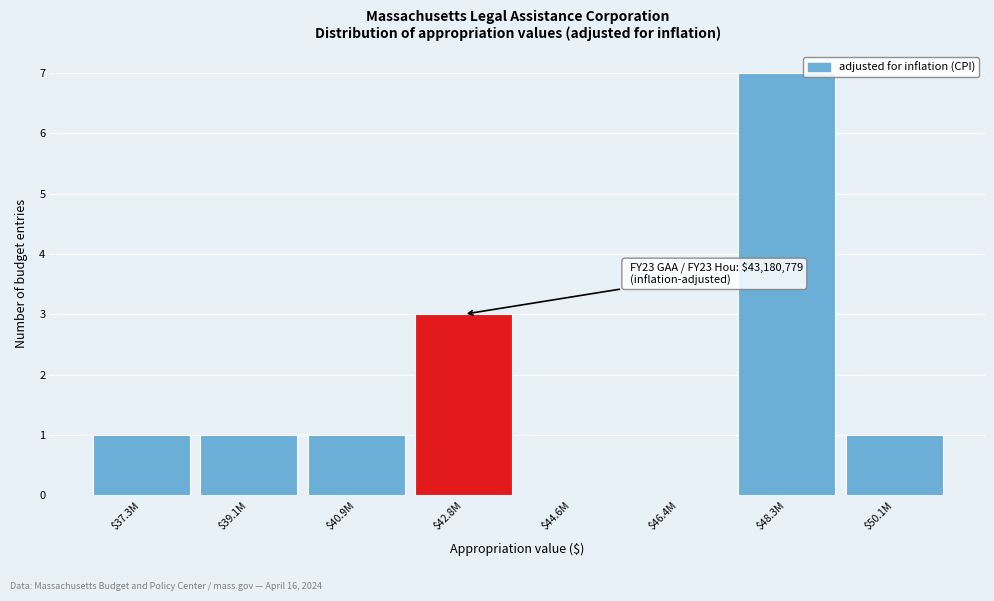

Is it true that the value at $44.6M is 5?

False